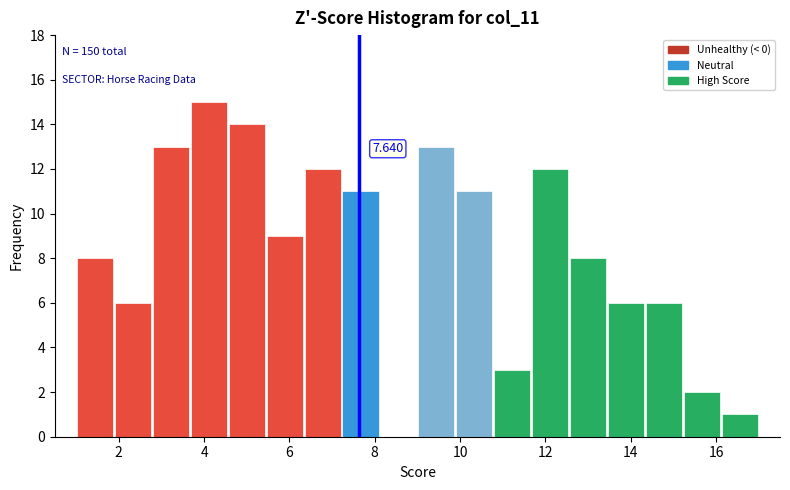

Over which range of the x-axis is the bar tallest?

3.6 to 4.6